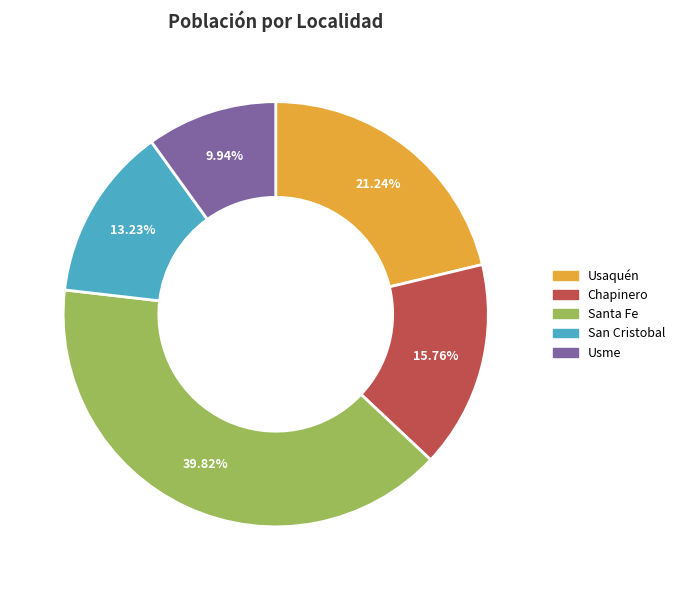

Count the number of slices in the pie.

5